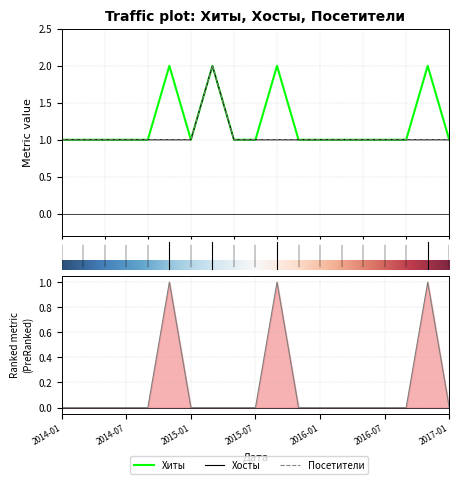

True or false: Хосты and Хиты cross at least once.

False